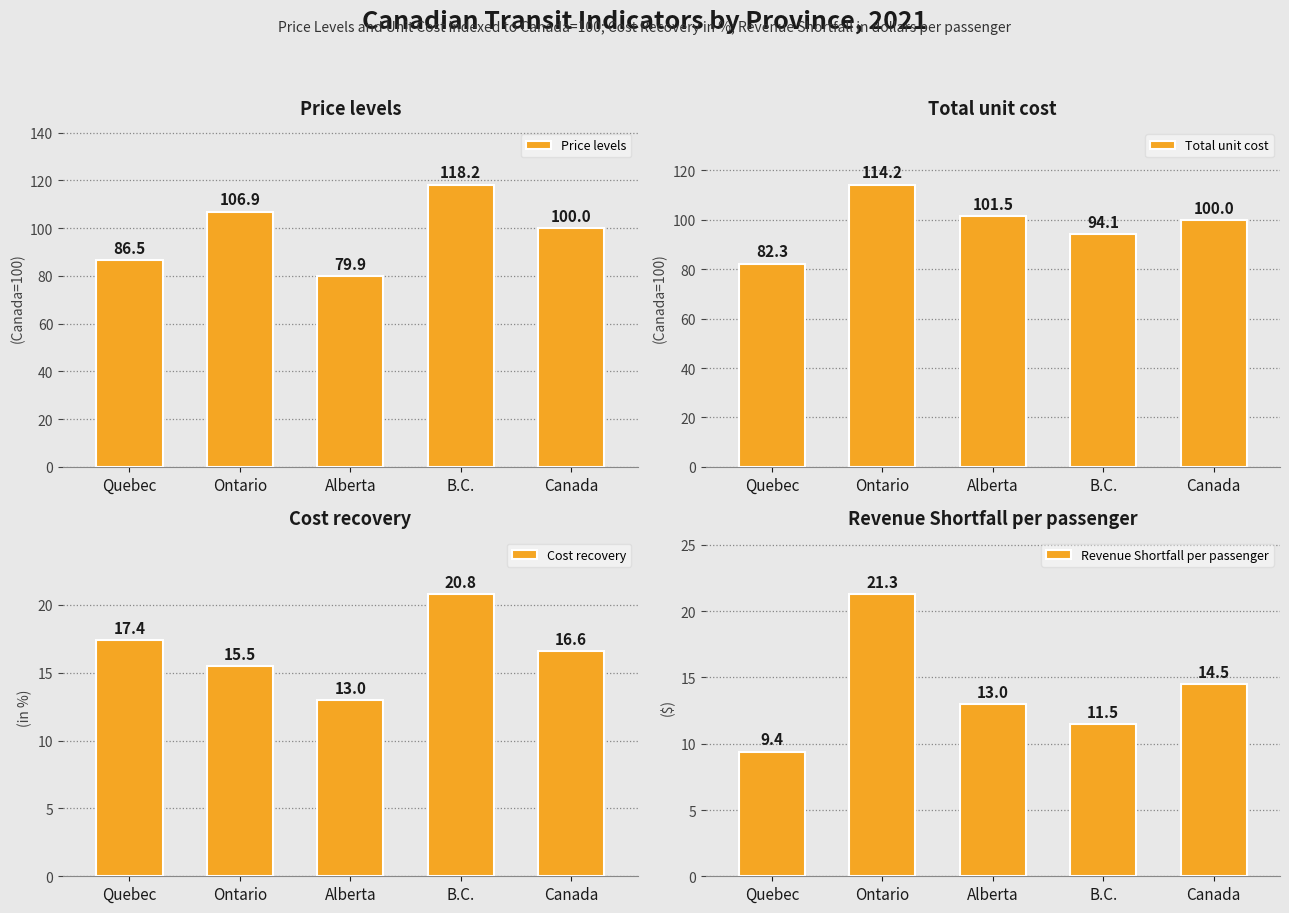

What is the highest value of the Total unit cost series?

114.2